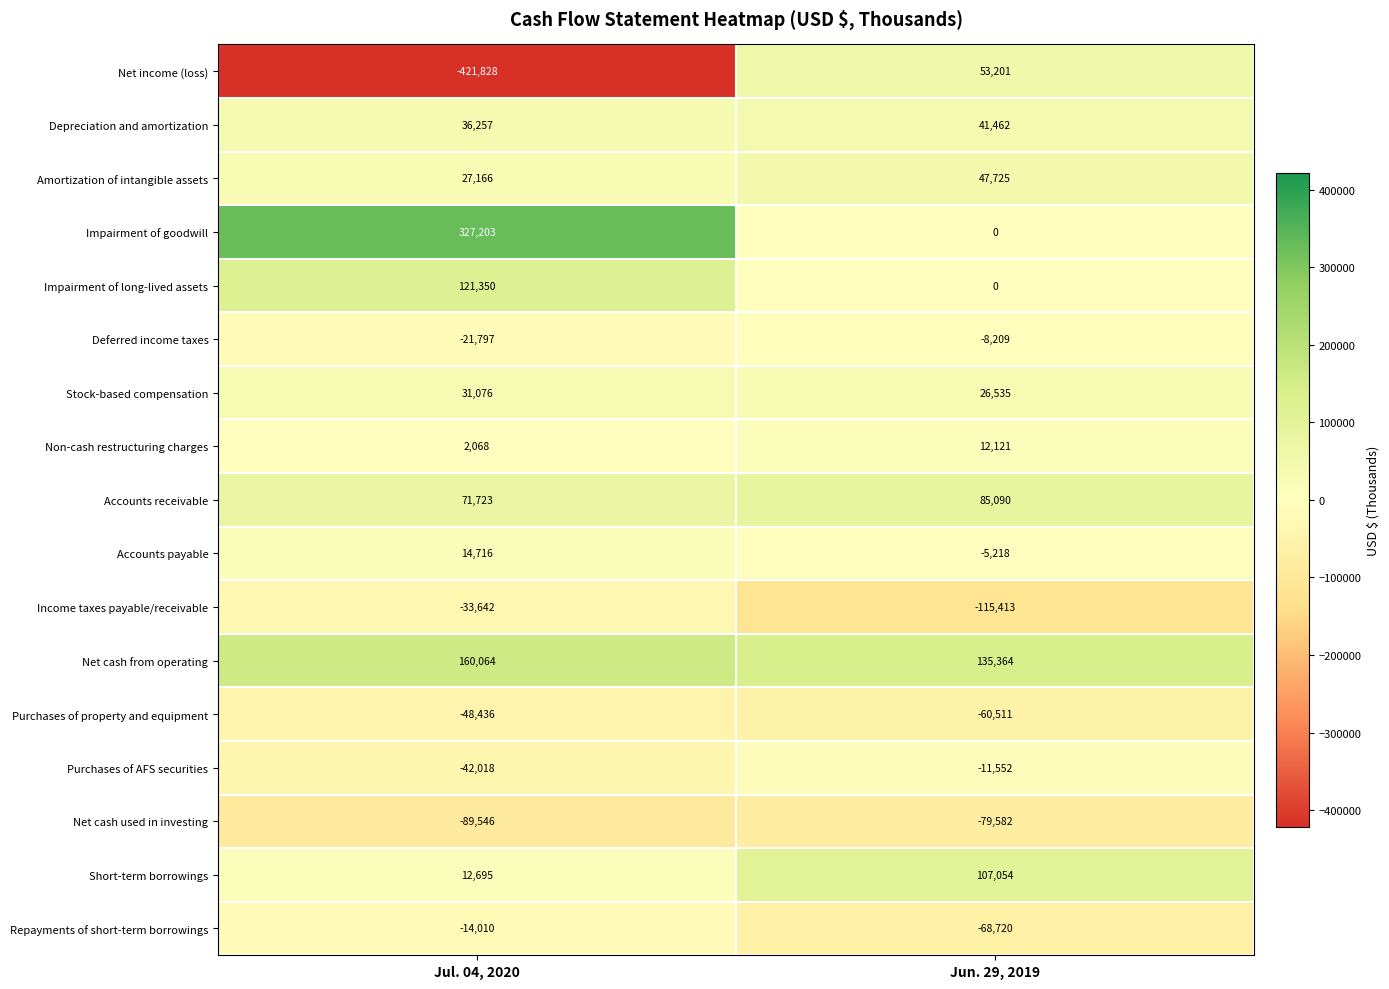

At Jul. 04, 2020, list the series in order from smallest to largest.

Net income (loss), Net cash used in investing, Purchases of property and equipment, Purchases of AFS securities, Income taxes payable/receivable, Deferred income taxes, Repayments of short-term borrowings, Non-cash restructuring charges, Short-term borrowings, Accounts payable, Amortization of intangible assets, Stock-based compensation, Depreciation and amortization, Accounts receivable, Impairment of long-lived assets, Net cash from operating, Impairment of goodwill